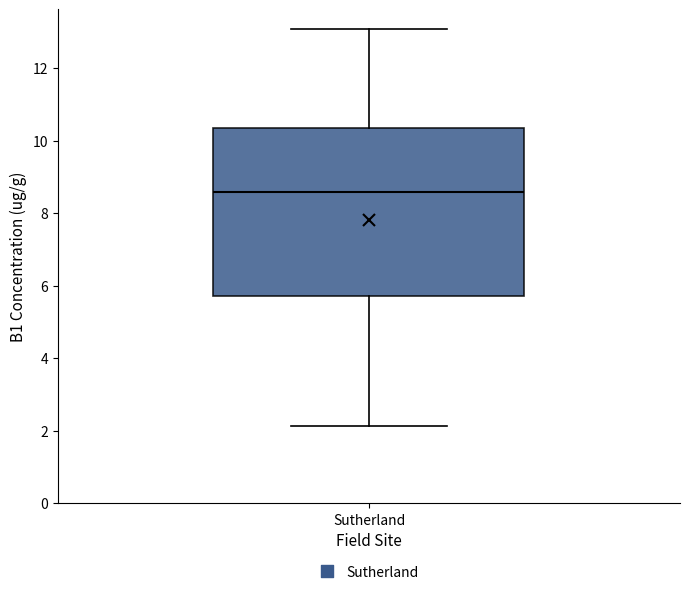

Read this box plot against the y-axis: the position of the median line, the range covered by the box, and the ends of both whiskers. The values are not printed on the chart, so give them approximately, as read against the axis.

median 8.6, box 5.8 to 10.4, whiskers 2.2 to 13.0